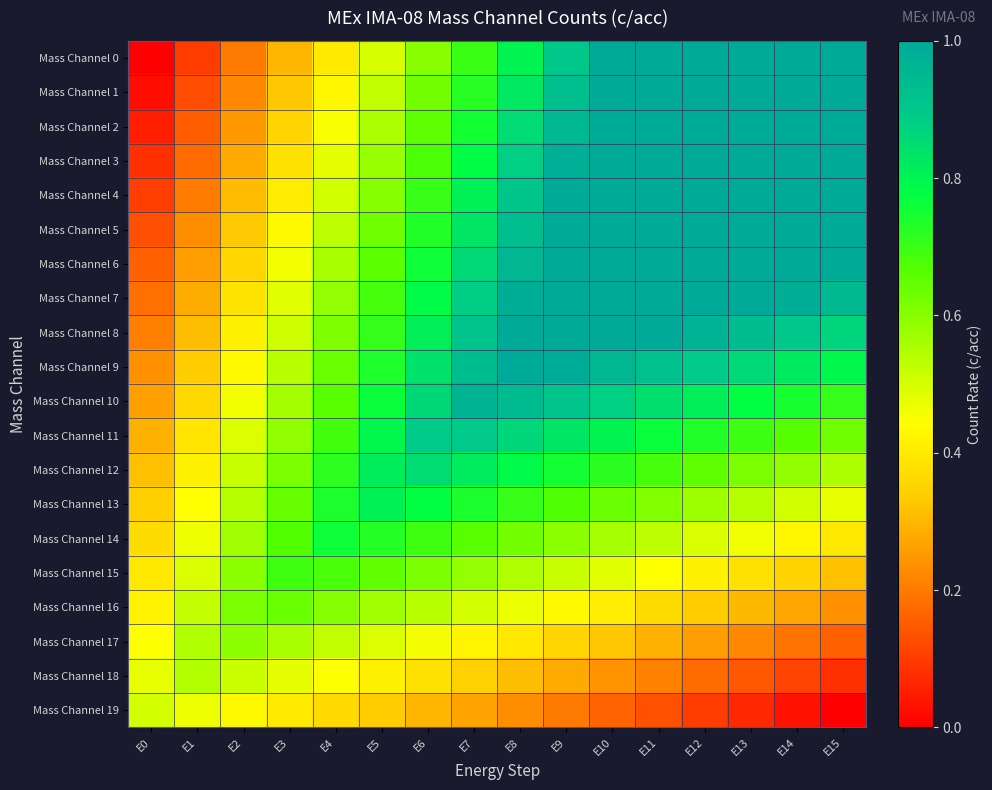

At how many categories does at least one series exceed 0?

16